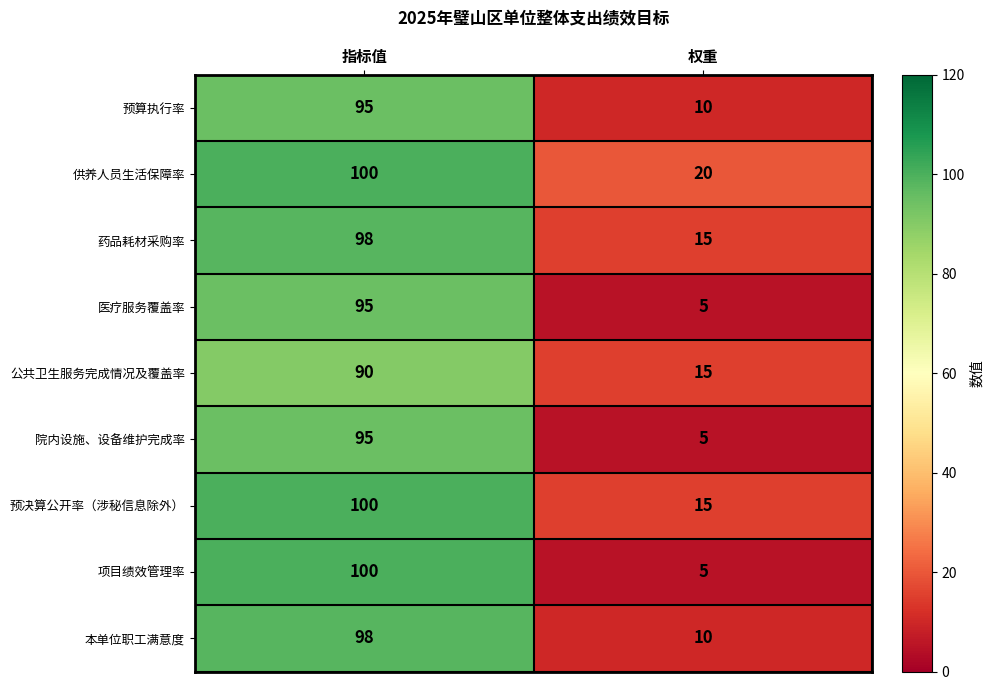

What is the maximum value shown in the chart?

100